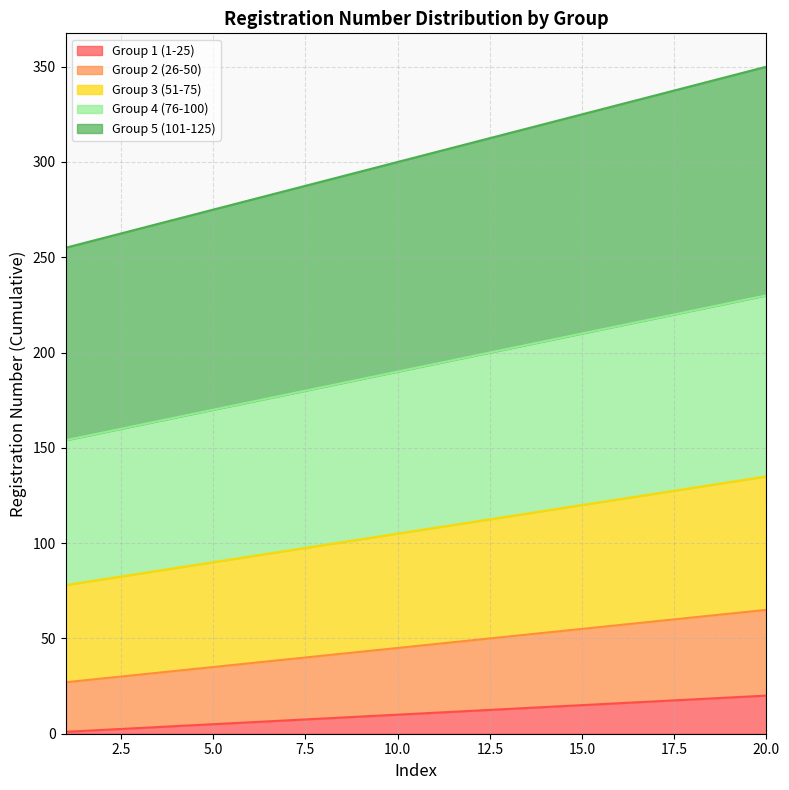

Does the chart display data point markers on the line(s)?

No